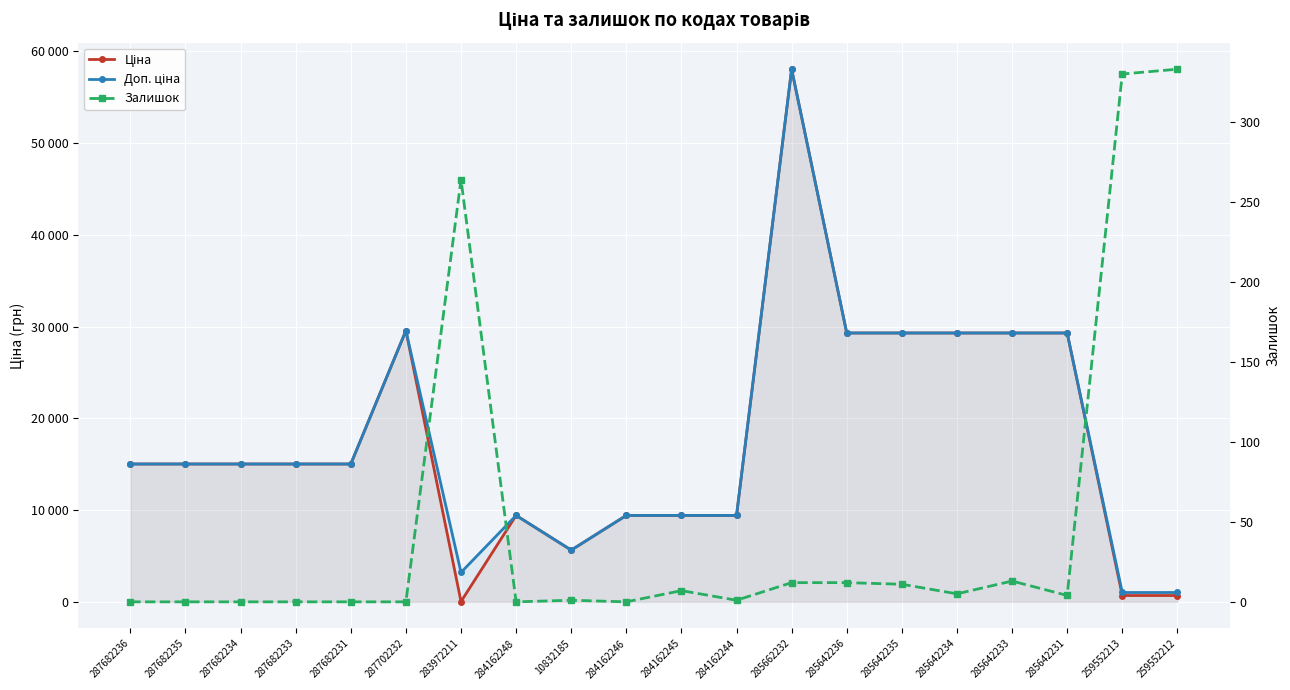

Reading right to left, extract all data points from this chart.

Ціна: 689.1	689.1	29294.9	29294.9	29294.9	29294.9	29294.9	58037.0	9416.9	9416.9	9416.9	5636.0	9416.9	32.0	29548.9	15019.2	15019.2	15019.2	15019.2	15019.2
Доп. ціна: 1017.8	1017.8	29294.9	29294.9	29294.9	29294.9	29294.9	58037.0	9416.9	9416.9	9416.9	5636.0	9416.9	3205.0	29548.9	15019.2	15019.2	15019.2	15019.2	15019.2
Залишок: 333.0	330.0	4.0	13.0	5.0	11.0	12.0	12.0	1.0	7.0	0.0	1.0	0.0	264.0	0.0	0.0	0.0	0.0	0.0	0.0